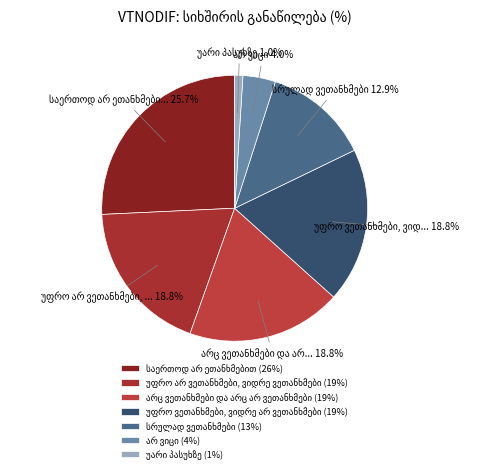

Count the number of slices in the pie.

7